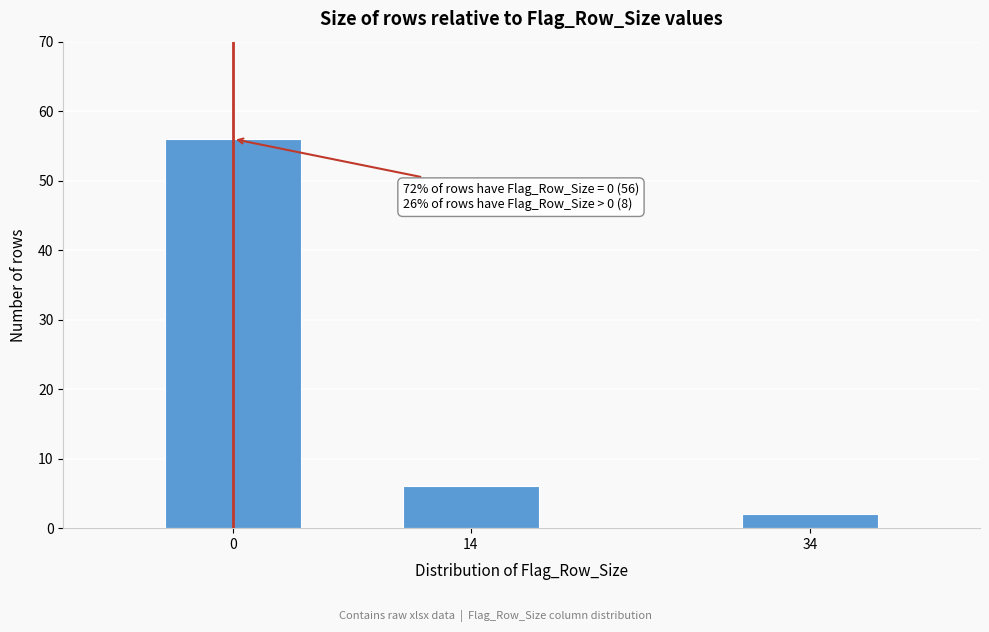

Reading left to right, list all the values displayed in this chart.

56	6	2